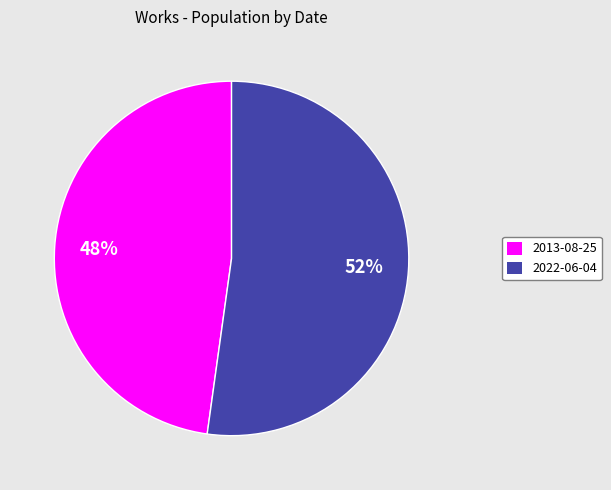

How many segments does this pie chart have?

2